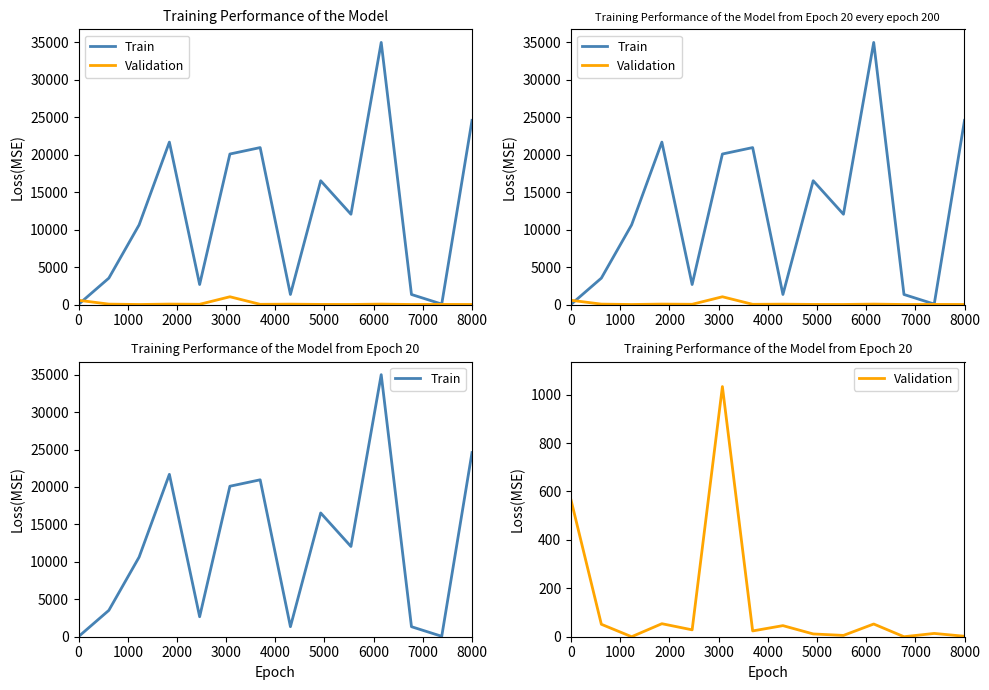

Between 7000 and 4000, which is larger?

4000